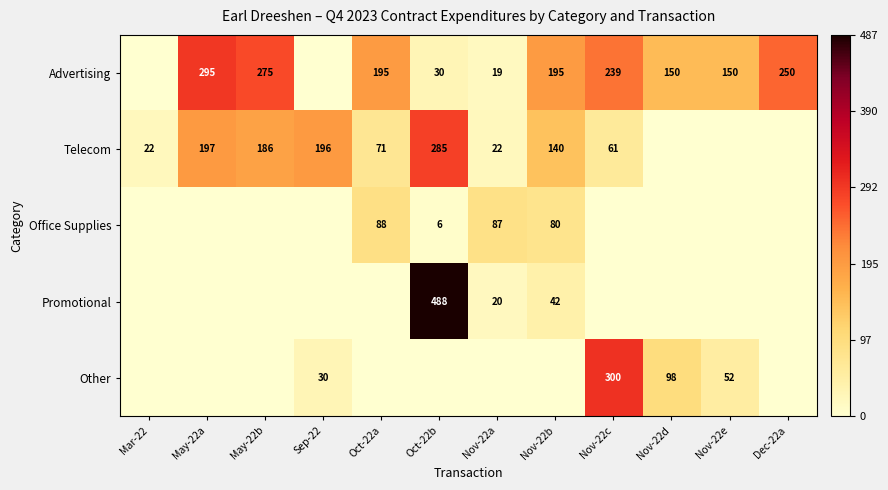

True or false: Advertising has a value of 239 at Nov-22c.

True